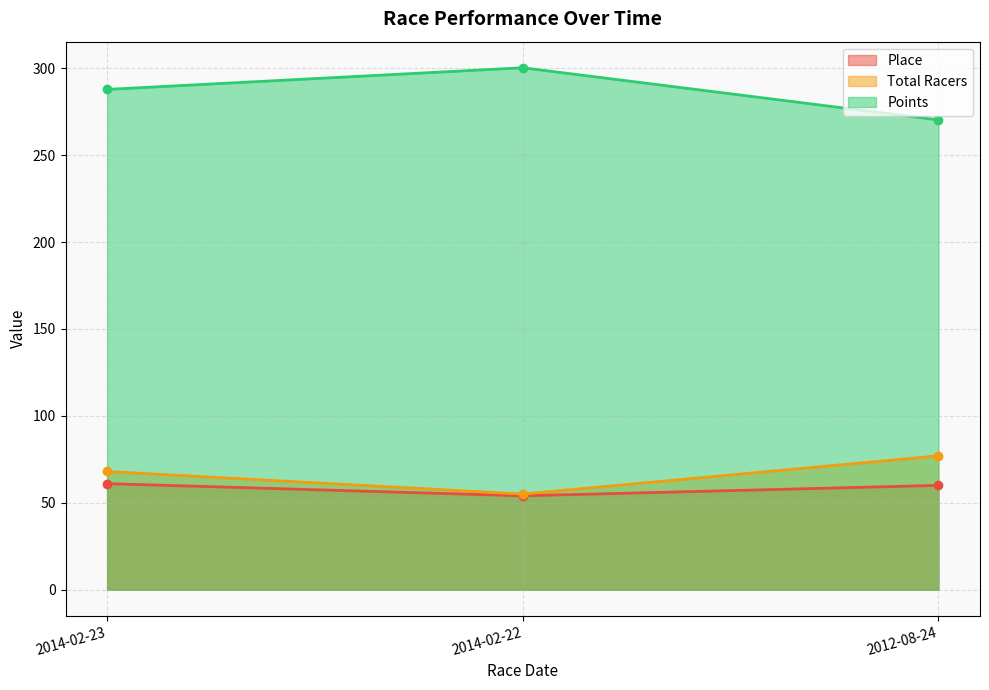

At how many categories does at least one series exceed 62?

3